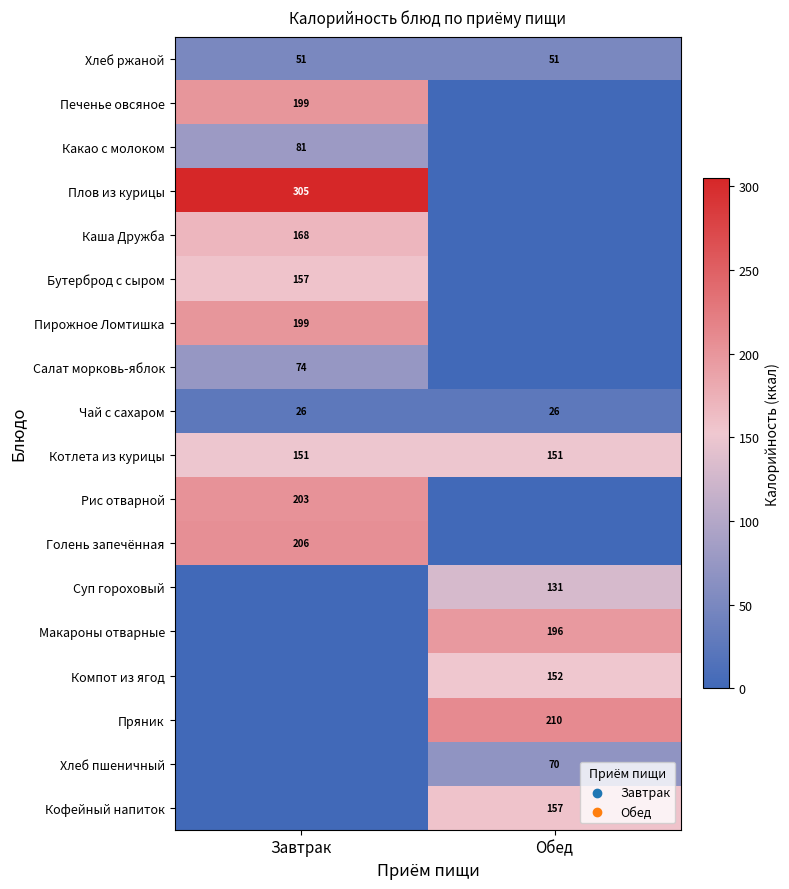

What is the sum of the Чай с сахаром values at Обед and Завтрак?

52